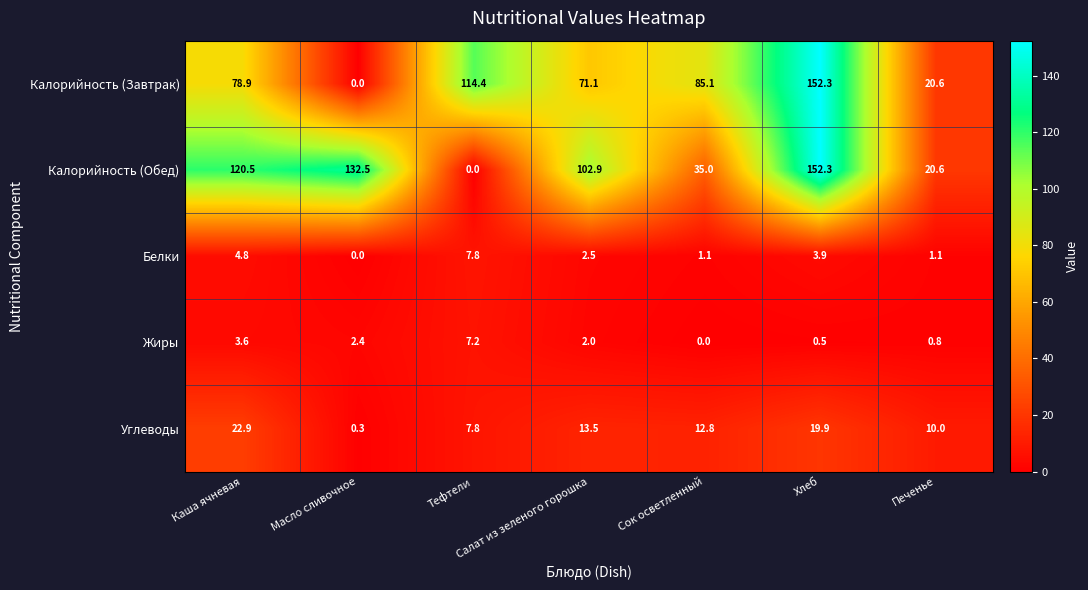

What is the greatest value displayed?

152.3